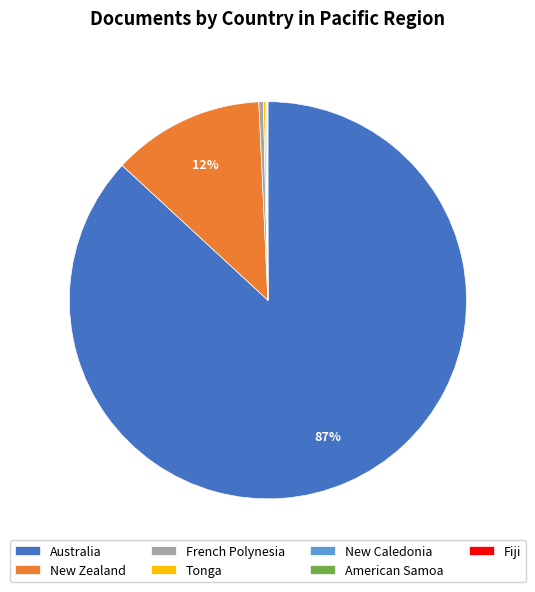

Which has a higher value, Australia or French Polynesia?

Australia